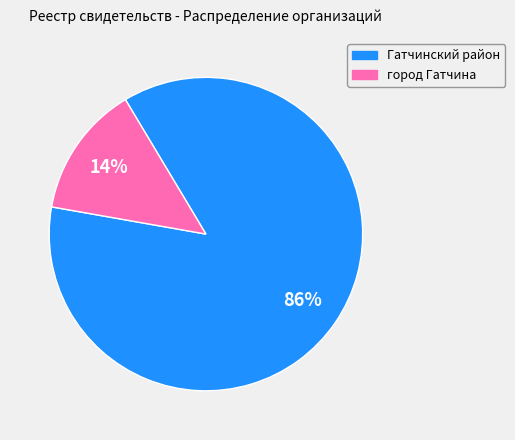

How many slices are in this pie chart?

2